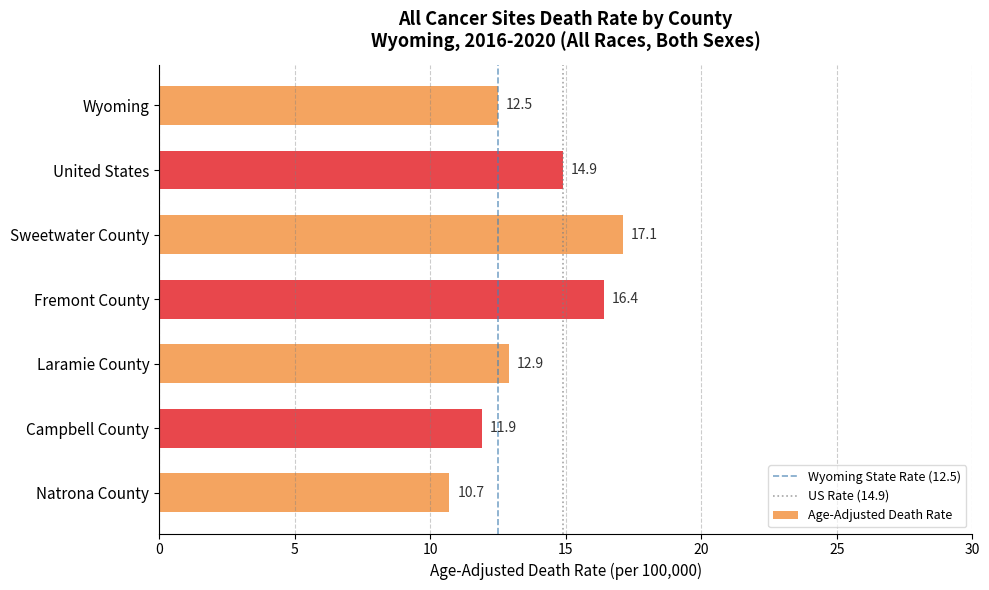

At which label is the value closest to 13?

Laramie County